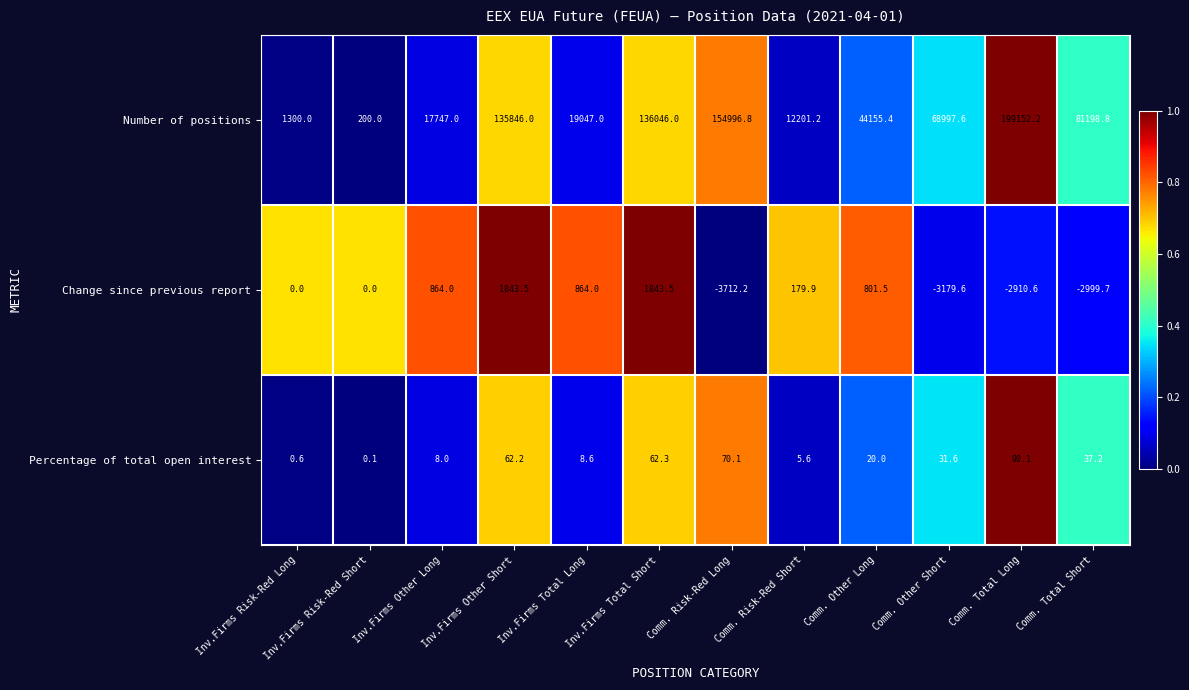

What is the average value of the Number of positions series?

72574.0